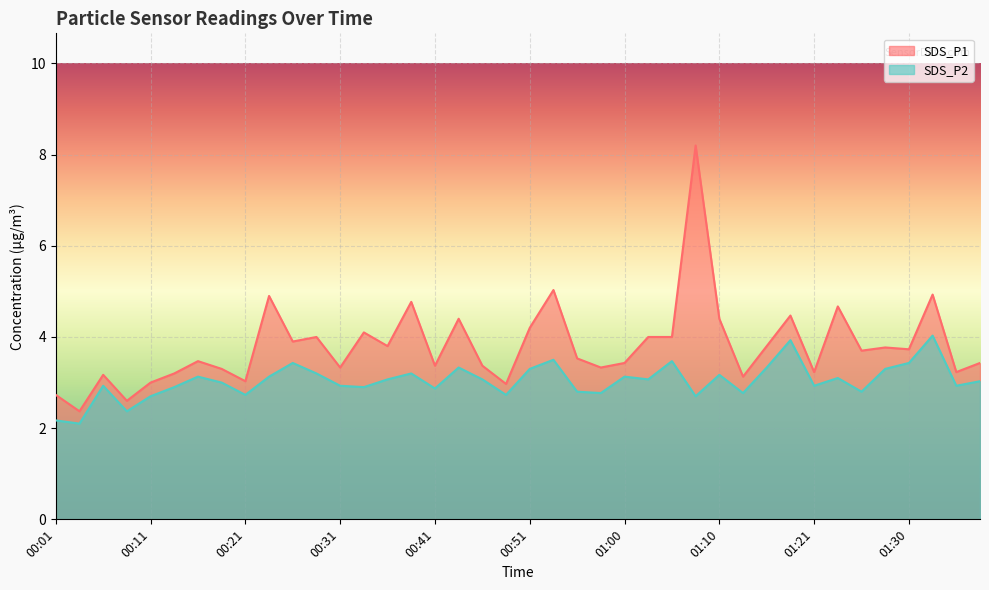

How many data points in SDS_P1 are less than 3?

4